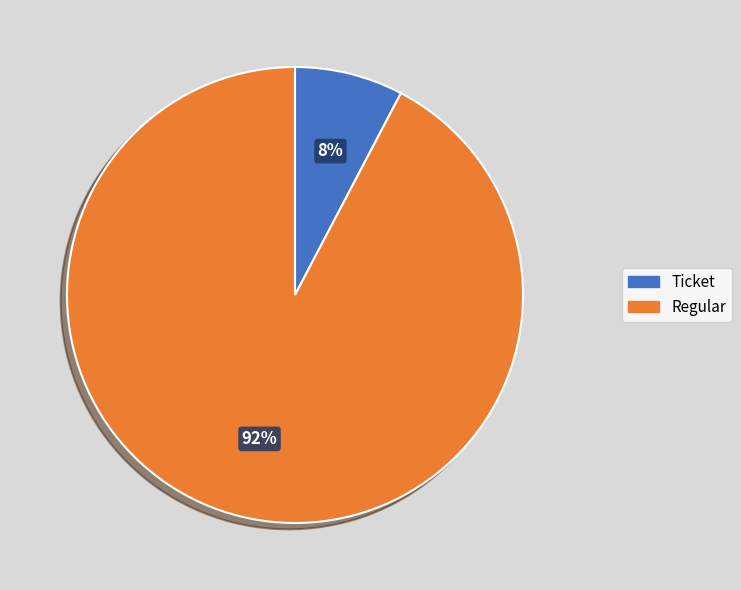

Count the number of slices in the pie.

2